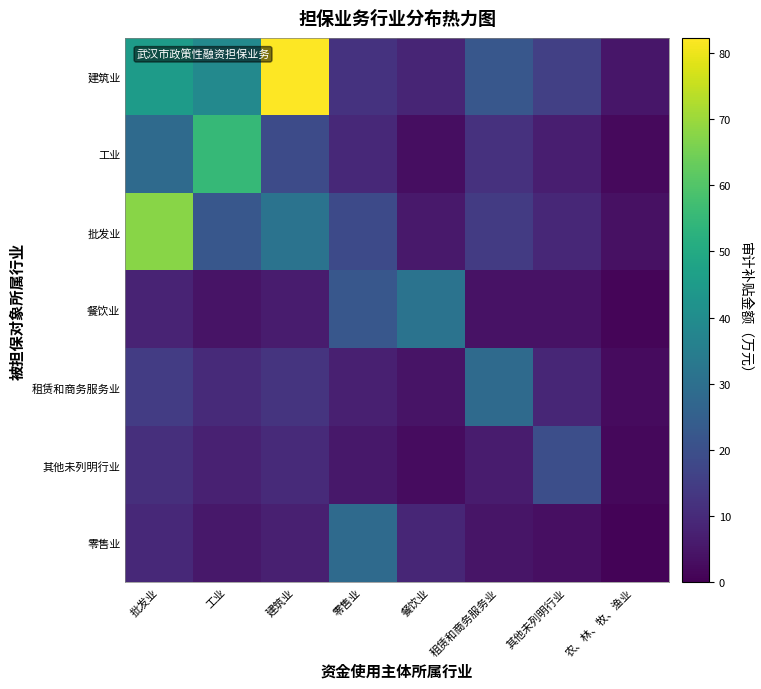

Rank the series at 工业 from highest to lowest value.

工业, 建筑业, 批发业, 租赁和商务服务业, 其他未列明行业, 零售业, 餐饮业